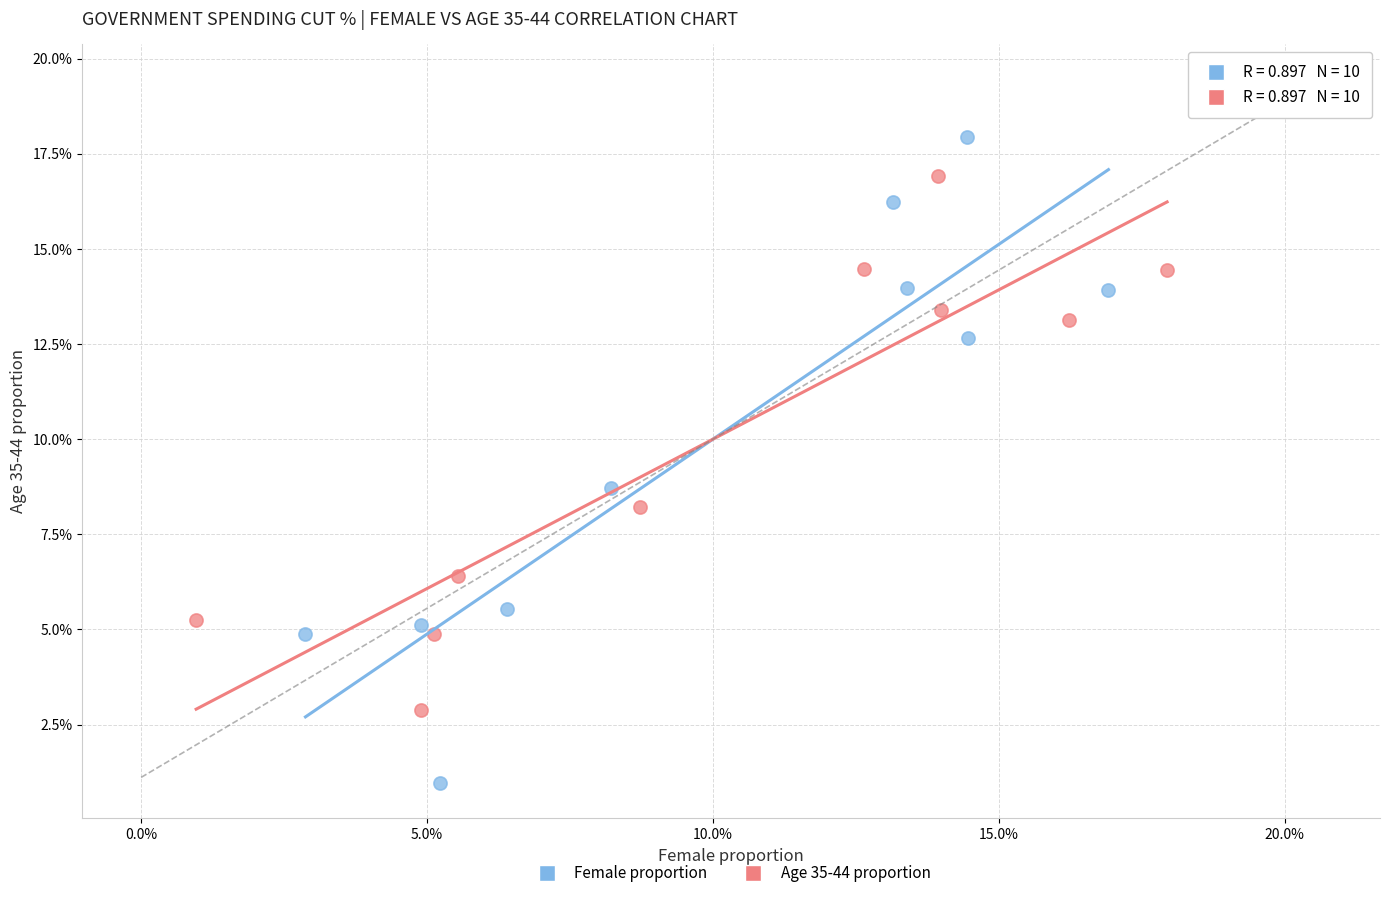

What are all the series names shown in the legend?

Female proportion, Age 35-44 proportion